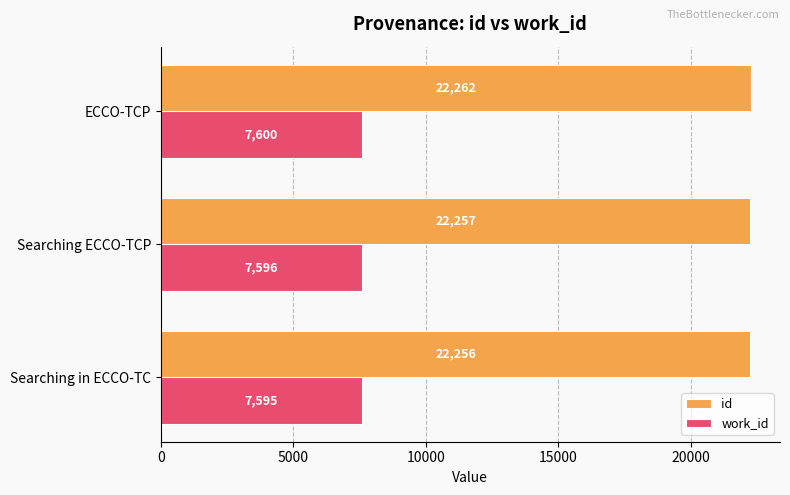

How many series are shown in this chart?

2